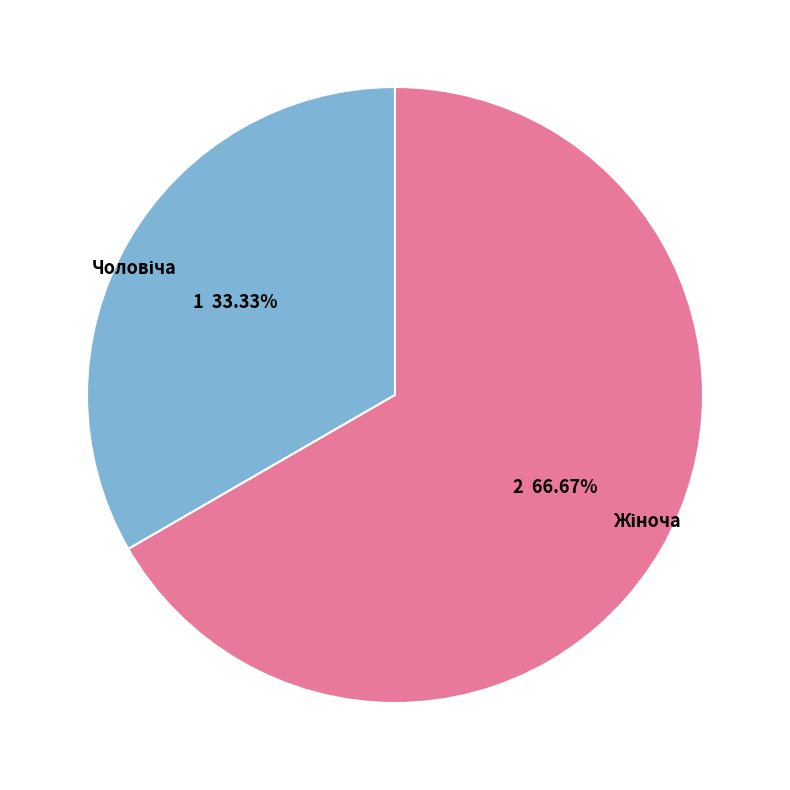

Is there a majority slice in this chart?

Yes